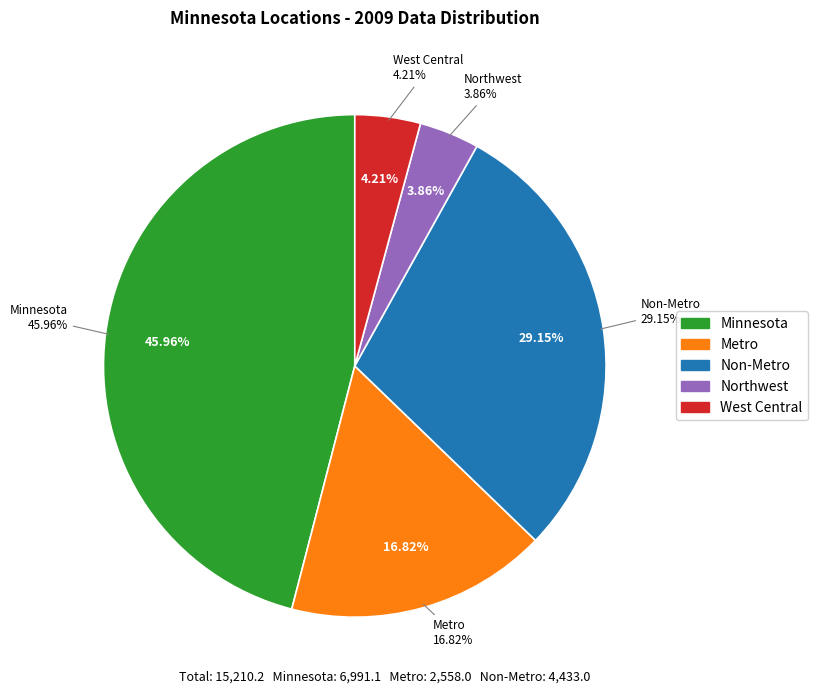

Does Metro account for over 50% of the chart?

No